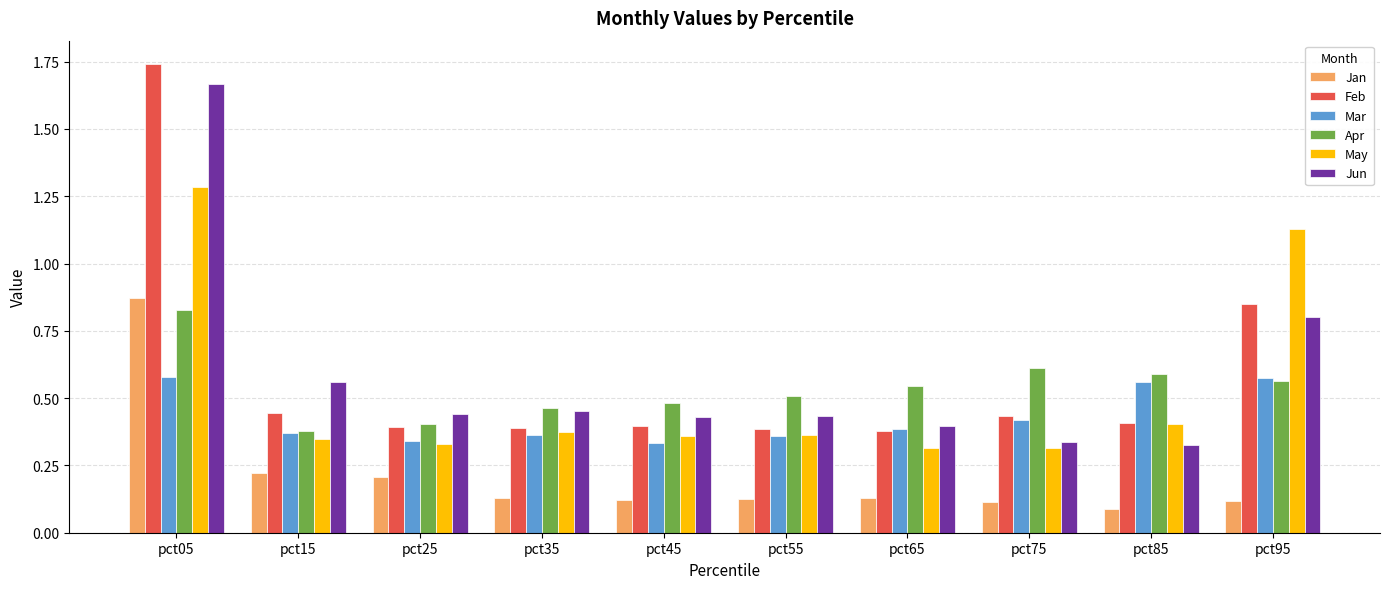

Between pct05 and pct85, which series saw the biggest shift?

Jun